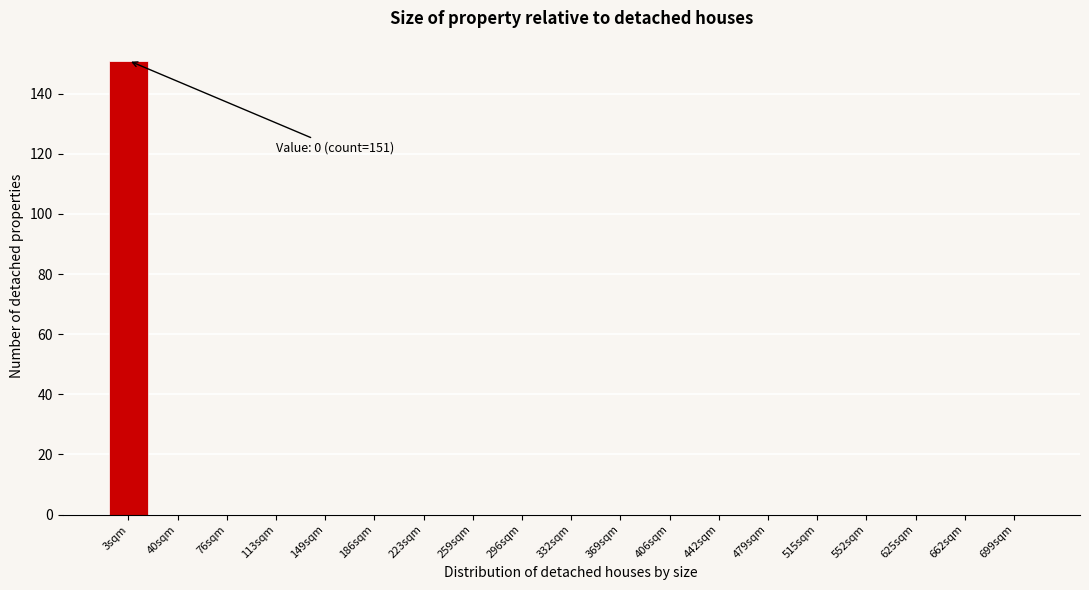

Reading left to right, what are all the values shown in this chart?

3sqm=151	40sqm=0	76sqm=0	113sqm=0	149sqm=0	186sqm=0	223sqm=0	259sqm=0	296sqm=0	332sqm=0	369sqm=0	406sqm=0	442sqm=0	479sqm=0	515sqm=0	552sqm=0	625sqm=0	662sqm=0	699sqm=0